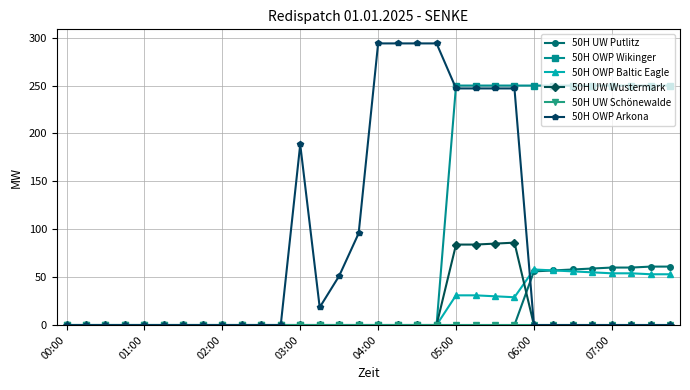

Is this an area chart (filled region under the line)?

No